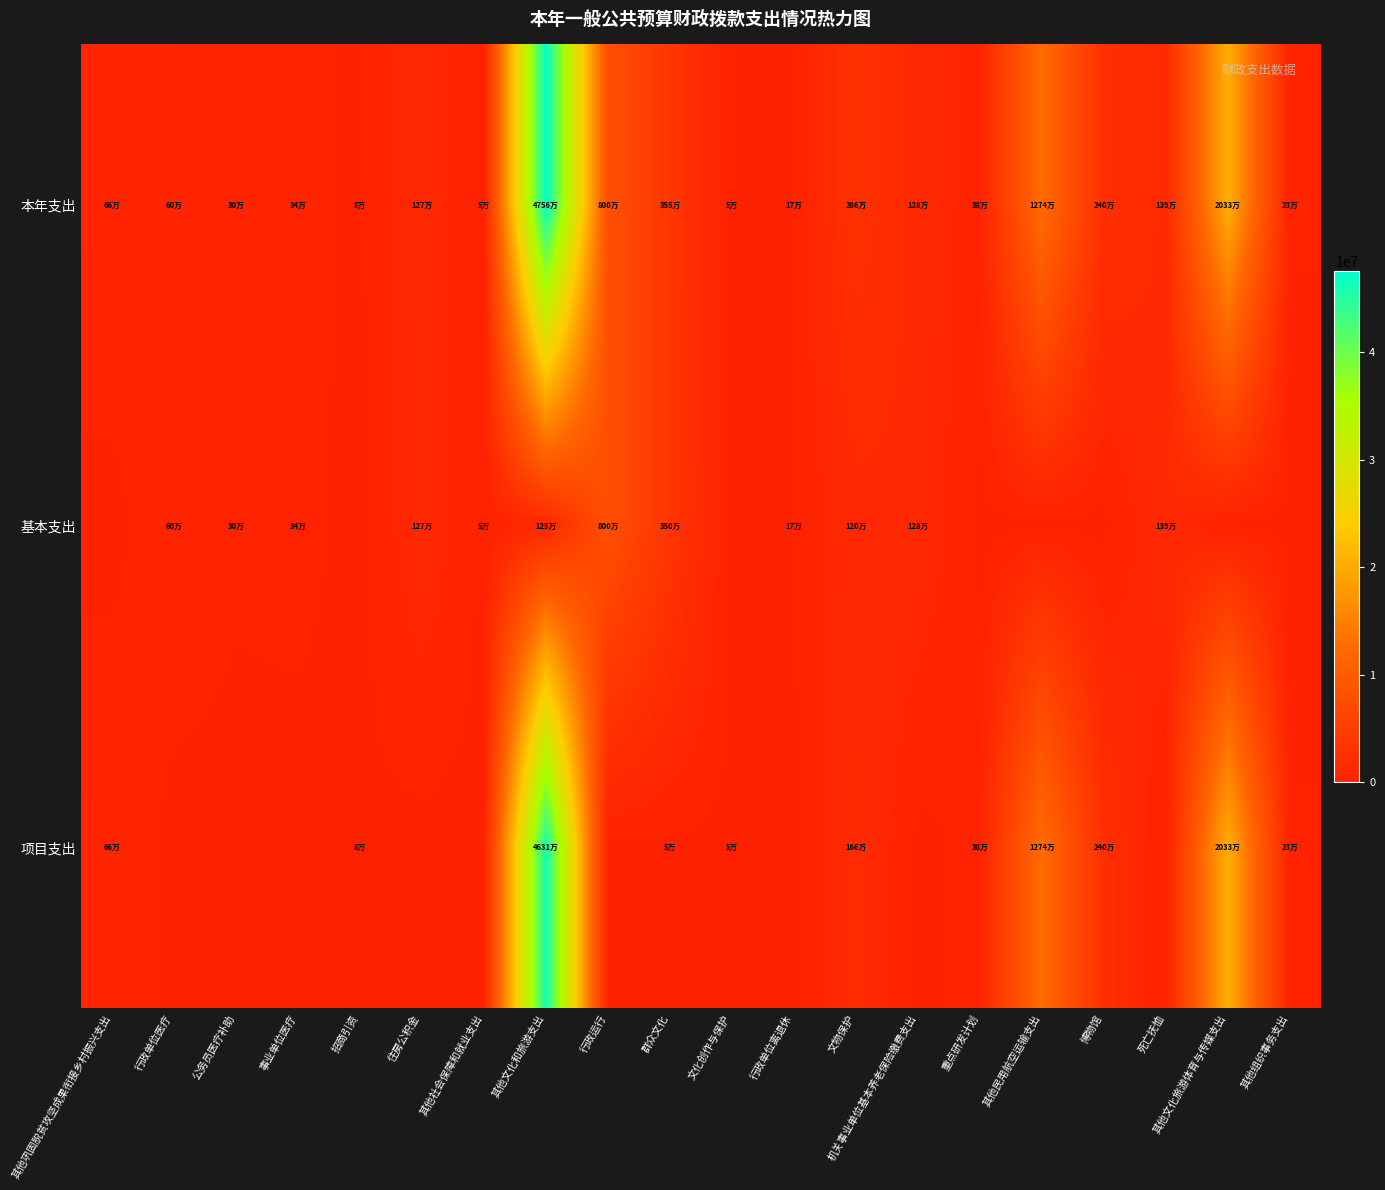

Reading left to right, list all the values displayed in this chart.

本年支出: 其他巩固脱贫攻坚成果衔接乡村振兴支出=660138.0	行政单位医疗=598128.4	公务员医疗补助=295066.7	事业单位医疗=343821.5	招商引资=80000.0	住房公积金=1272489.0	其他社会保障和就业支出=47713.2	其他文化和旅游支出=47559033.3	行政运行=8004605.6	群众文化=3549713.5	文化创作与保护=49899.0	行政单位离退休=173030.0	文物保护=2863057.7	机关事业单位基本养老保险缴费支出=1277334.3	重点研发计划=380000.0	其他民用航空运输支出=12744800.0	博物馆=2400000.0	死亡抚恤=1390479.6	其他文化旅游体育与传媒支出=20333614.6	其他组织事务支出=230000.0
基本支出: 其他巩固脱贫攻坚成果衔接乡村振兴支出=0.0	行政单位医疗=598128.4	公务员医疗补助=295066.7	事业单位医疗=343821.5	招商引资=0.0	住房公积金=1272489.0	其他社会保障和就业支出=47713.2	其他文化和旅游支出=1249051.8	行政运行=8004605.6	群众文化=3499713.5	文化创作与保护=0.0	行政单位离退休=173030.0	文物保护=1201391.4	机关事业单位基本养老保险缴费支出=1277334.3	重点研发计划=0.0	其他民用航空运输支出=0.0	博物馆=0.0	死亡抚恤=1390479.6	其他文化旅游体育与传媒支出=0.0	其他组织事务支出=0.0
项目支出: 其他巩固脱贫攻坚成果衔接乡村振兴支出=660138.0	行政单位医疗=0.0	公务员医疗补助=0.0	事业单位医疗=0.0	招商引资=80000.0	住房公积金=0.0	其他社会保障和就业支出=0.0	其他文化和旅游支出=46309981.5	行政运行=0.0	群众文化=50000.0	文化创作与保护=49899.0	行政单位离退休=0.0	文物保护=1661666.3	机关事业单位基本养老保险缴费支出=0.0	重点研发计划=380000.0	其他民用航空运输支出=12744800.0	博物馆=2400000.0	死亡抚恤=0.0	其他文化旅游体育与传媒支出=20333614.6	其他组织事务支出=230000.0